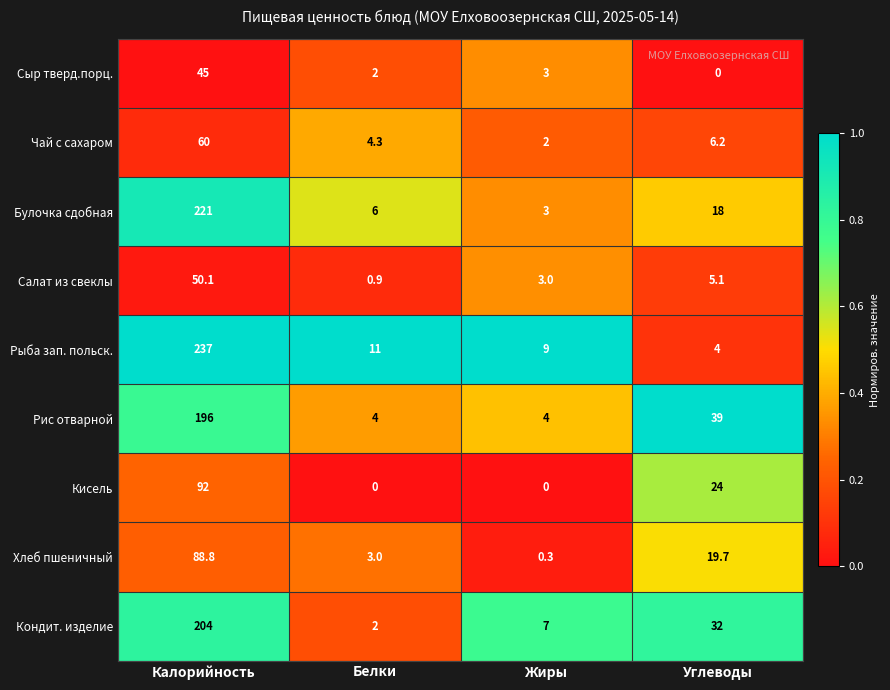

How many Кисель values are between 0 and 92?

4